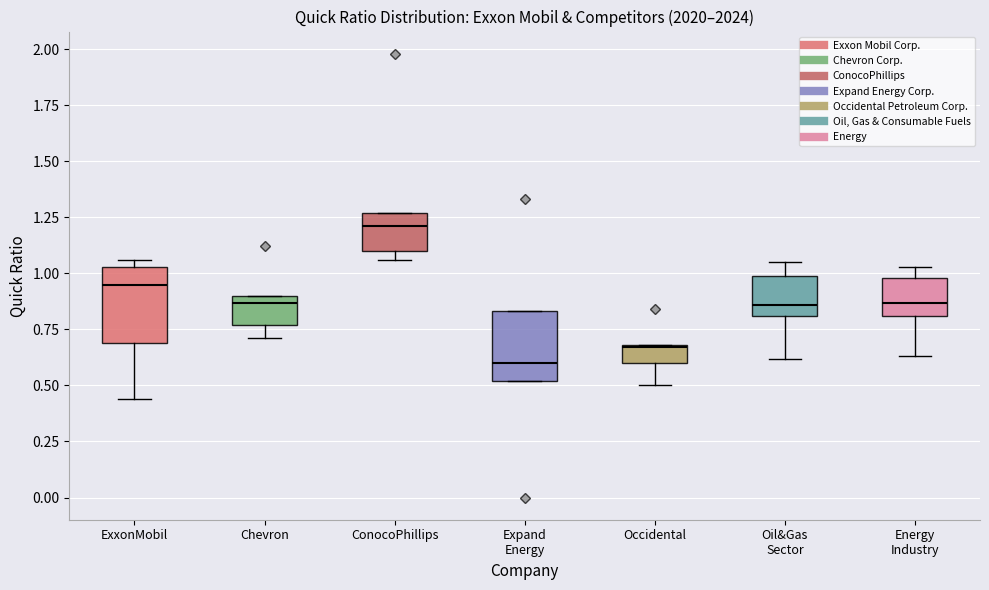

Reading left to right, read every box against the y-axis: the position of its median line, the range the box covers, and the ends of its whiskers. The values are not printed on the chart, so give them approximately, as read against the axis.

ExxonMobil: median 0.95, box 0.70 to 1.05, whiskers 0.45 to 1.05 (just above the box's upper edge)
Chevron: median 0.85, box 0.75 to 0.90, whiskers 0.70 to 0.90
ConocoPhillips: median 1.20, box 1.10 to 1.25, whiskers 1.05 to 1.25
Expand Energy: median 0.60, box 0.50 to 0.85, whiskers 0.50 to 0.85
Occidental: median 0.65, box 0.60 to 0.70, whiskers 0.50 to 0.70
Oil&Gas Sector: median 0.85, box 0.80 to 1.00, whiskers 0.60 to 1.05
Energy Industry: median 0.85, box 0.80 to 1.00, whiskers 0.65 to 1.05